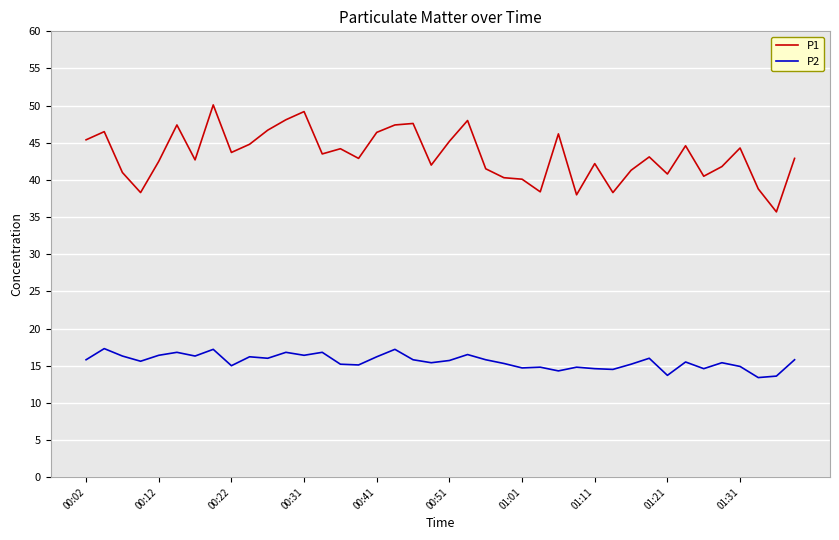

True or false: P1 and P2 intersect in this chart.

False